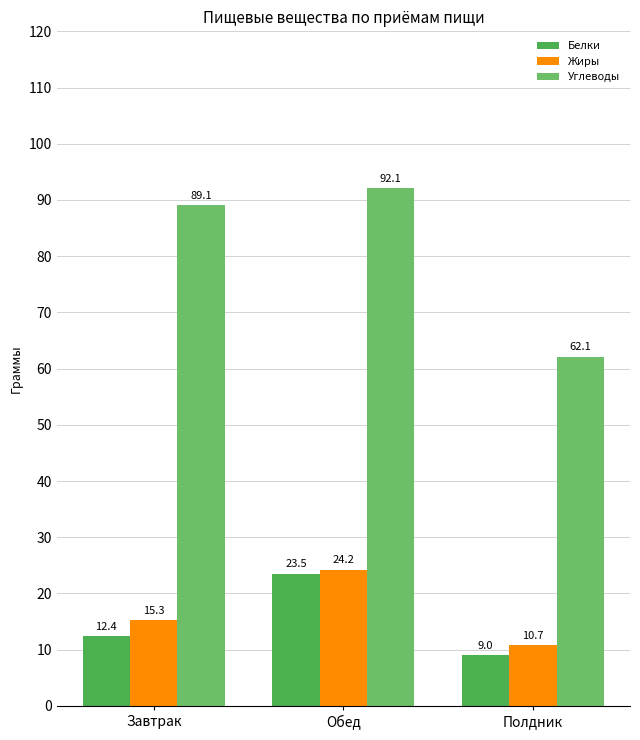

Count the number of data series in this chart.

3